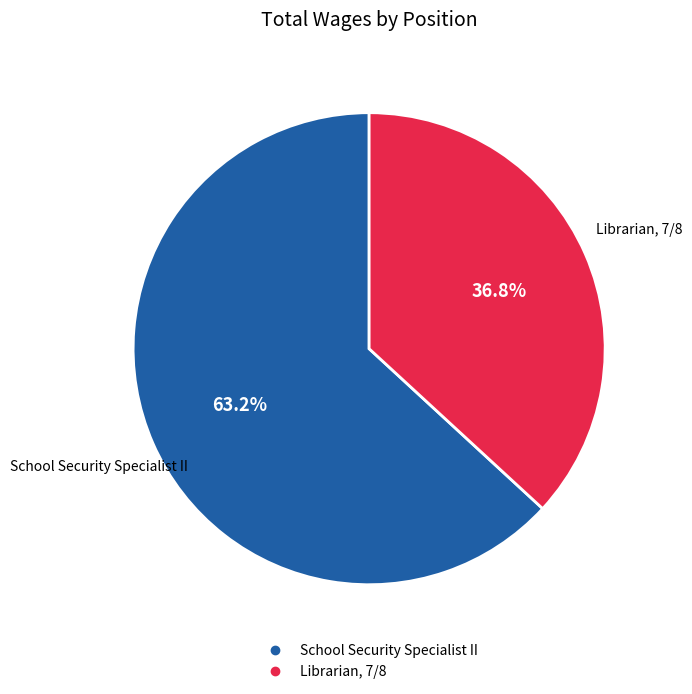

Rank the categories by value from highest to lowest.

School Security Specialist II, Librarian, 7/8